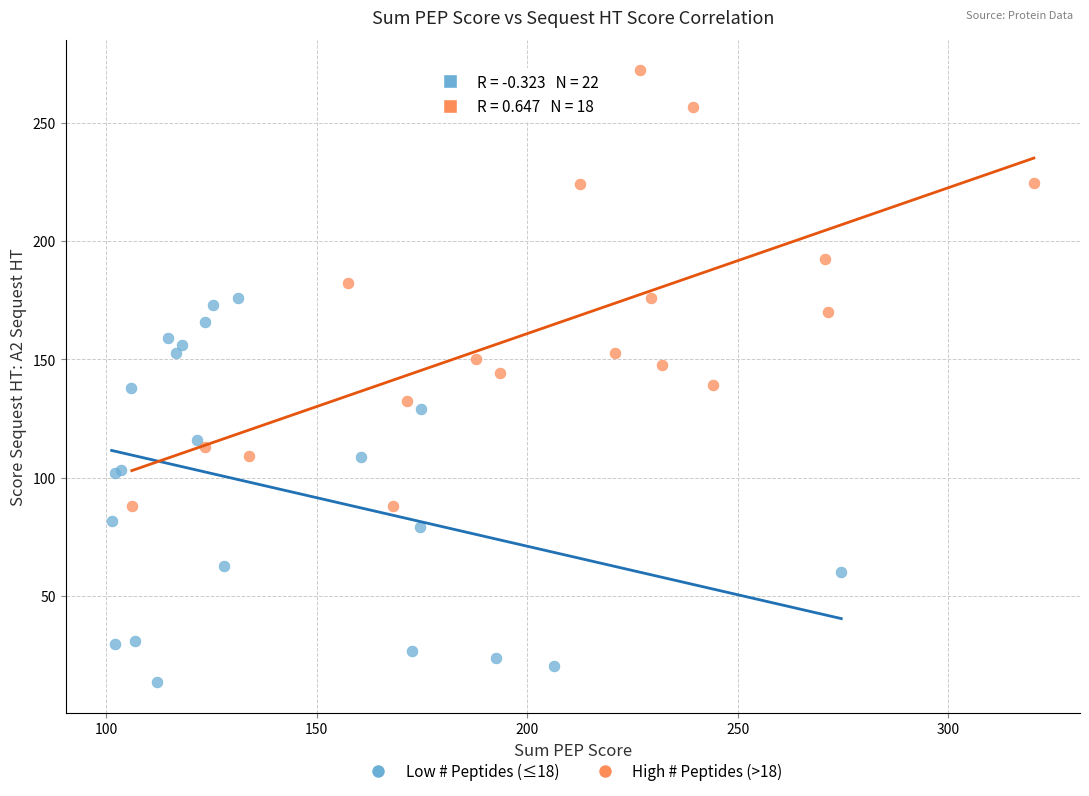

Which series has the widest spread of Y values?

High # Peptides (>18)